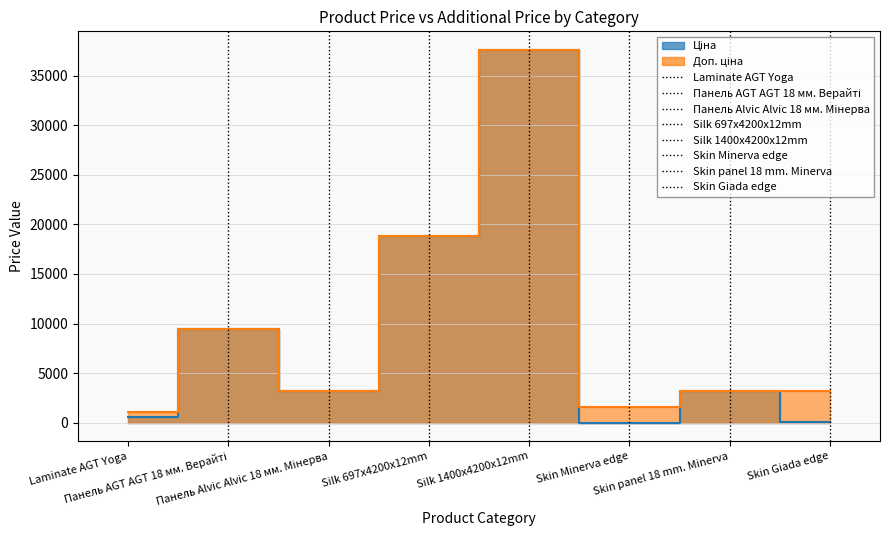

What is the total value across all series at Панель AGT AGT 18 мм. Верайті?

18960.1